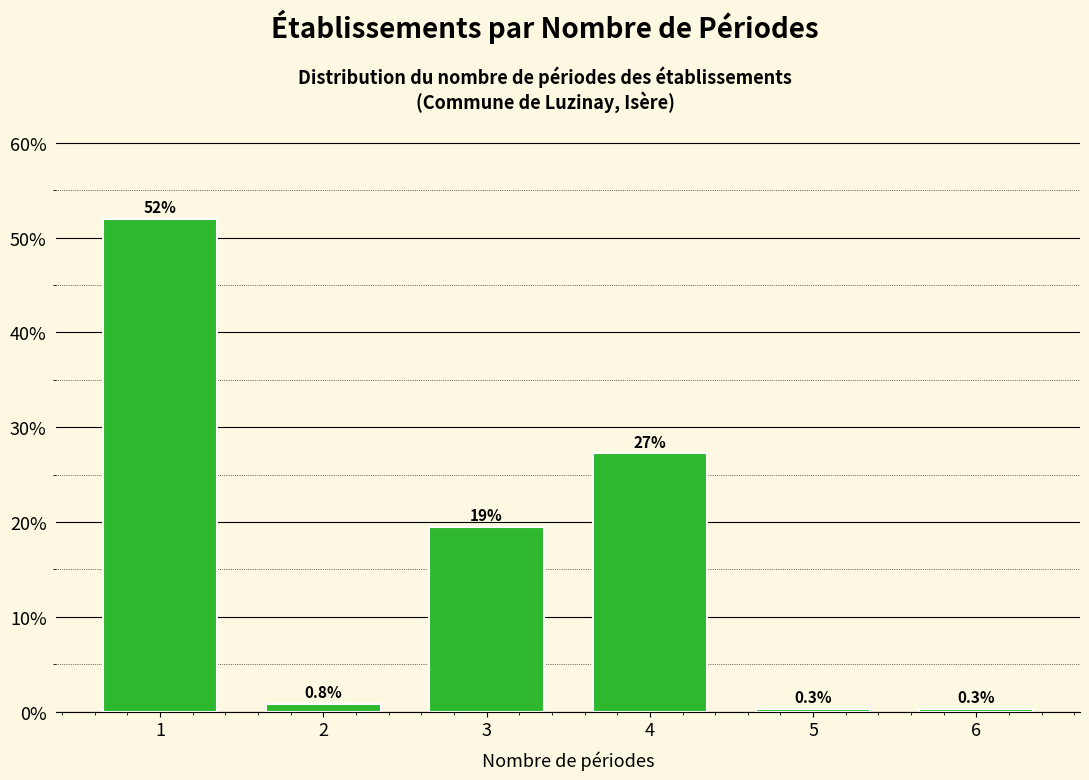

Reading right to left, transcribe all the data shown in this chart.

6=0.3	5=0.3	4=27.2	3=19.4	2=0.8	1=51.9